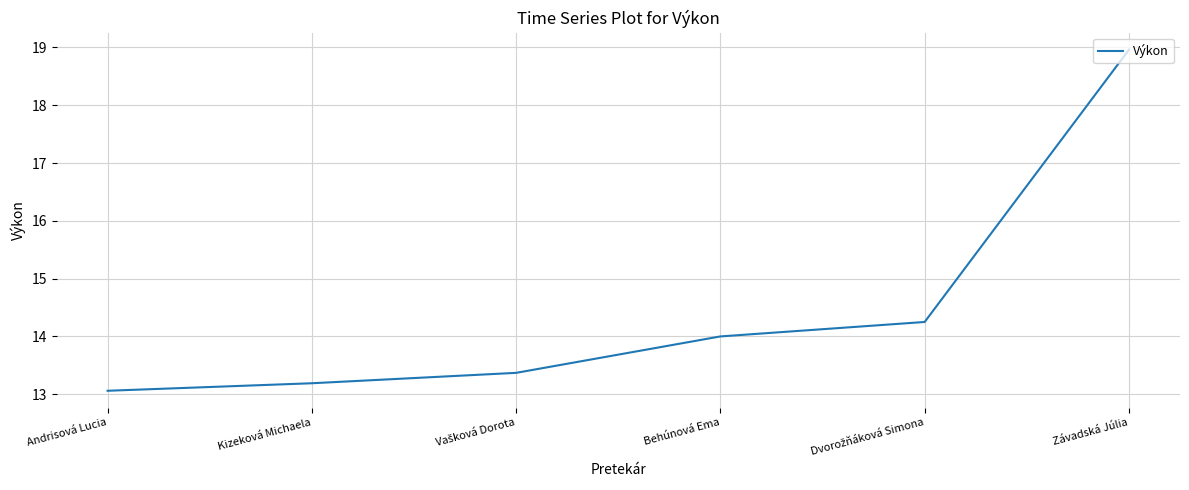

Is this an area chart (filled region under the line)?

No